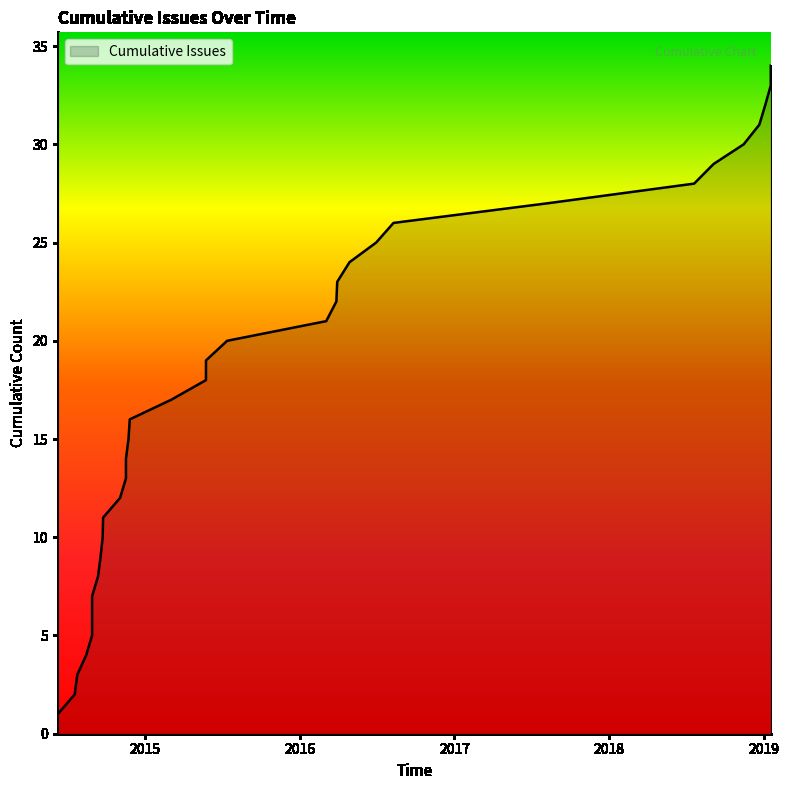

Reading left to right, list all the values displayed in this chart.

2014-06-09=1	2014-07-19=2	2014-07-25=3	2014-08-15=4	2014-08-29=5	2014-08-29=6	2014-08-29=7	2014-09-12=8	2014-09-18=9	2014-09-23=10	2014-09-24=11	2014-11-03=12	2014-11-17=13	2014-11-17=14	2014-11-23=15	2014-11-26=16	2015-03-04=17	2015-05-25=18	2015-05-25=19	2015-07-14=20	2016-03-04=21	2016-03-28=22	2016-03-30=23	2016-04-28=24	2016-06-30=25	2016-08-10=26	2017-08-09=27	2018-07-21=28	2018-09-05=29	2018-11-15=30	2018-12-22=31	2019-01-05=32	2019-01-18=33	2019-01-18=34